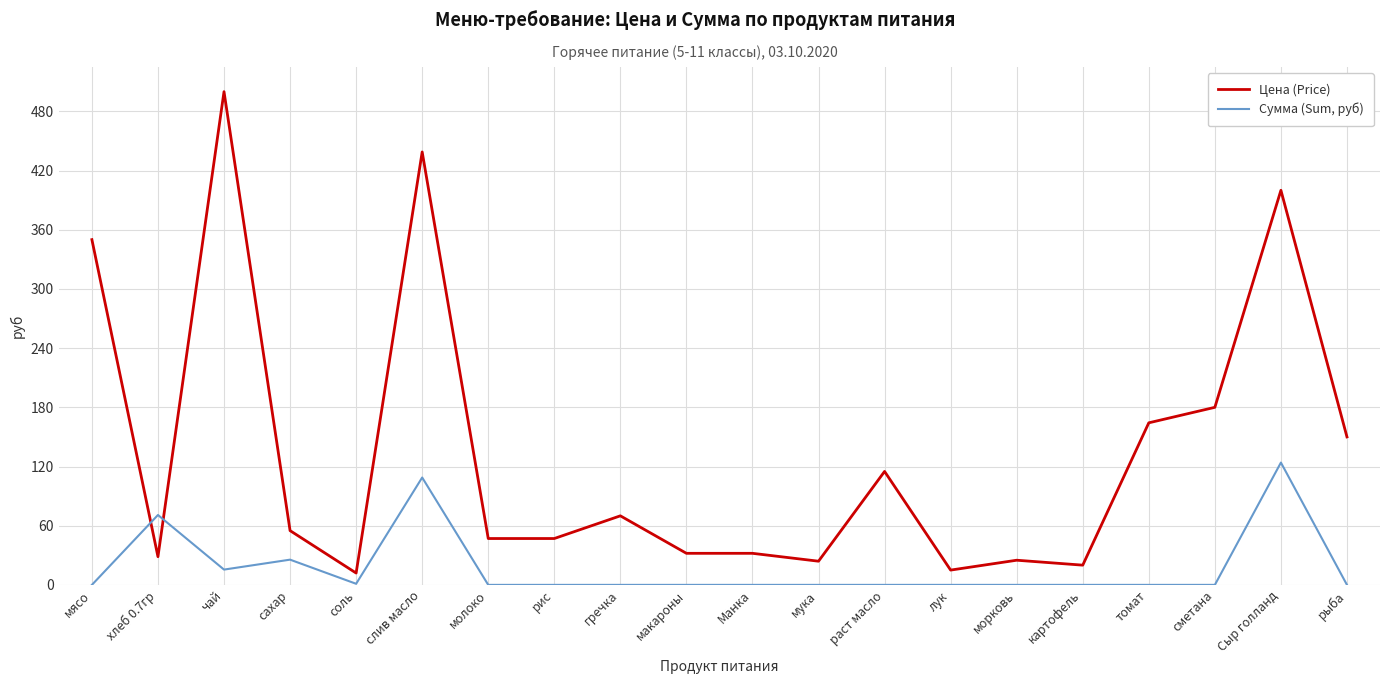

True or false: Цена (Price) has more than 0 interior local peaks.

True